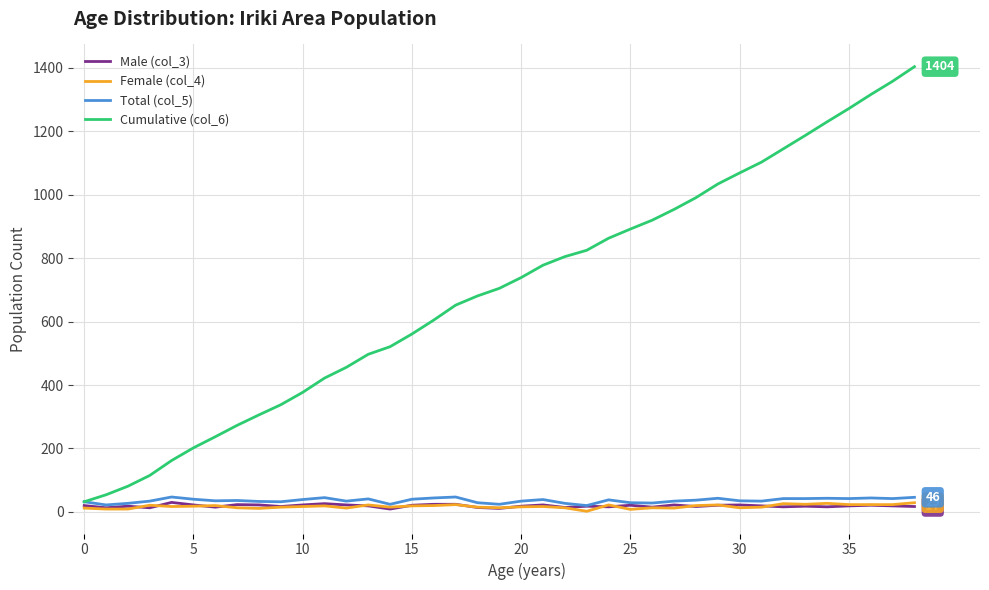

Which series has the largest total across all categories?

Cumulative (col_6)